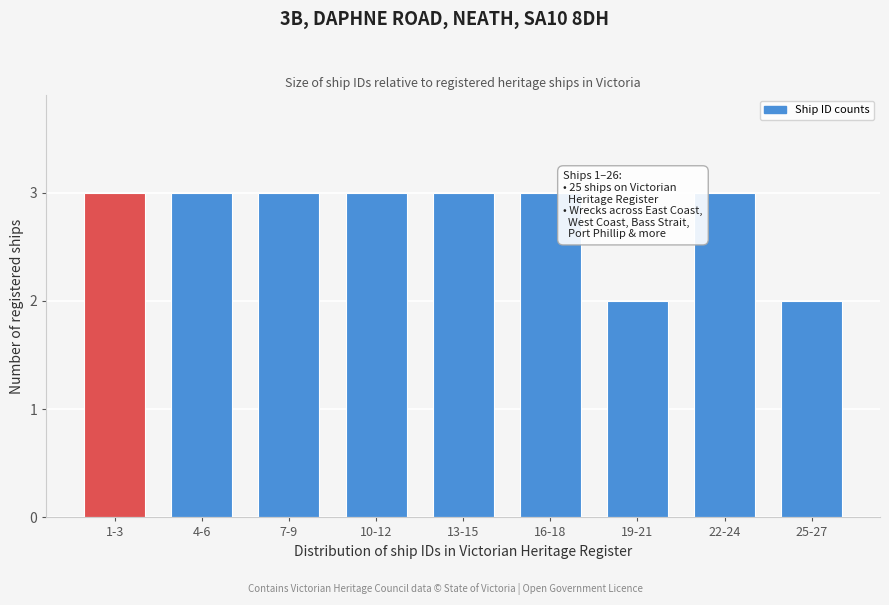

Reading left to right, list all the values displayed in this chart.

3	3	3	3	3	3	2	3	2